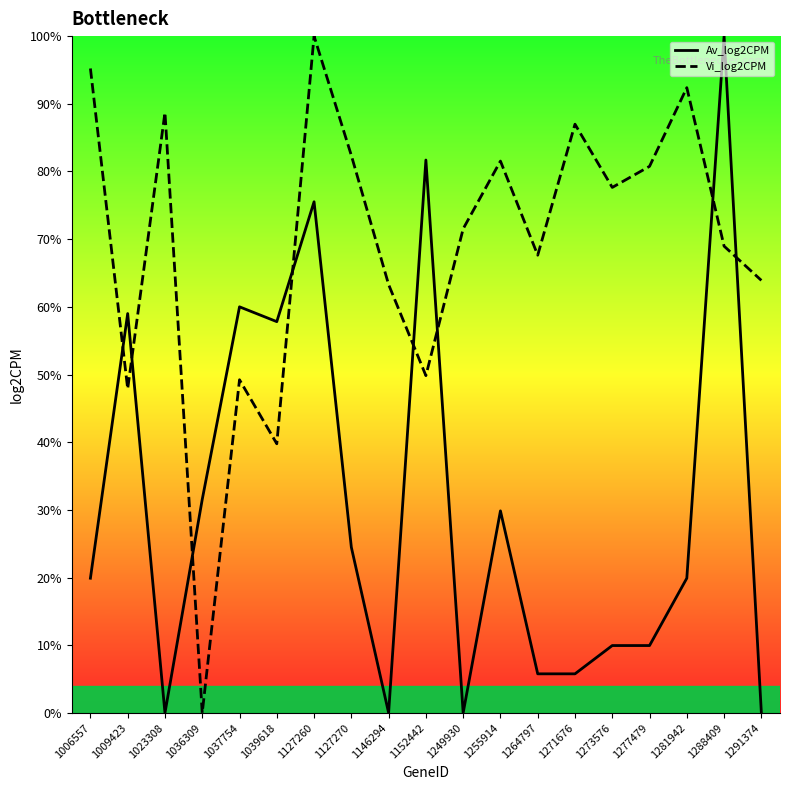

The value of Av_log2CPM at 1039618 is 57.8. True or false?

True